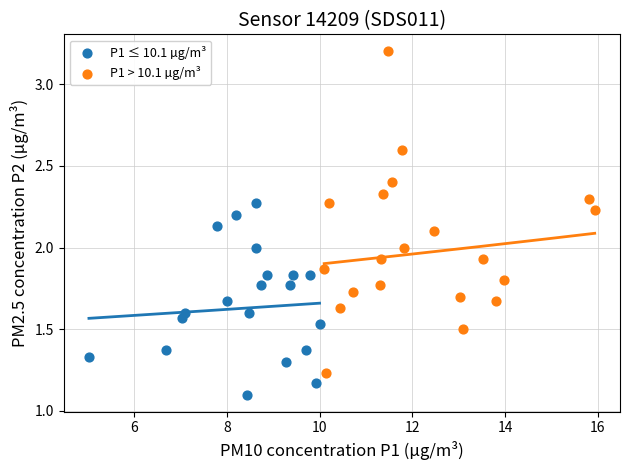

Which series contains the highest Y value?

P1 > 10.1 µg/m³